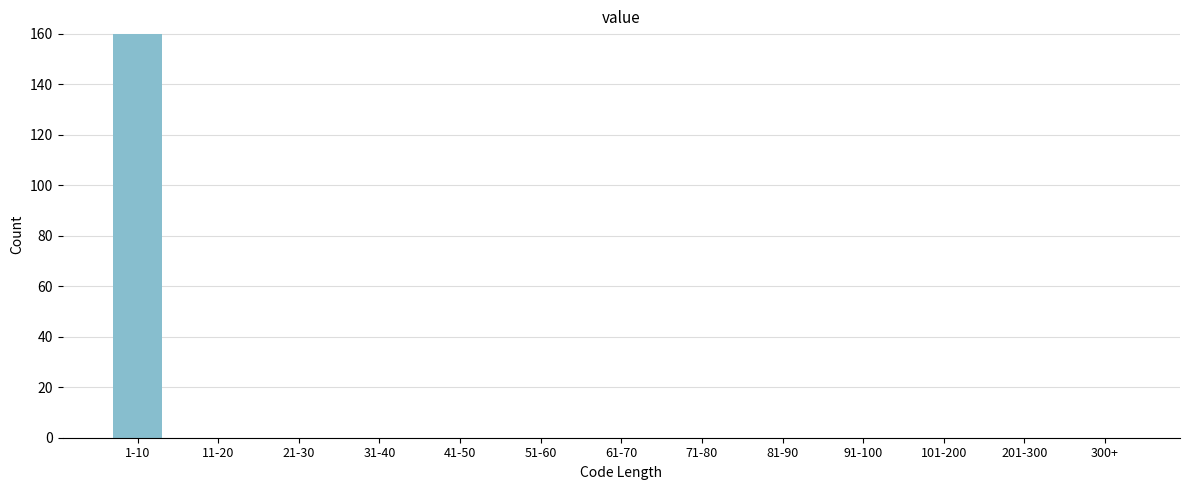

Reading left to right, list all the values displayed in this chart.

1-10=160	11-20=0	21-30=0	31-40=0	41-50=0	51-60=0	61-70=0	71-80=0	81-90=0	91-100=0	101-200=0	201-300=0	300+=0